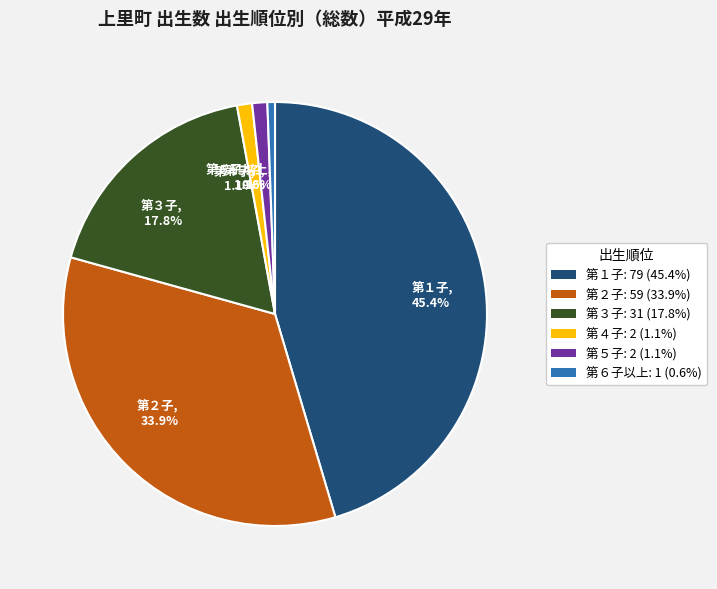

Does 第２子 account for over 50% of the chart?

No